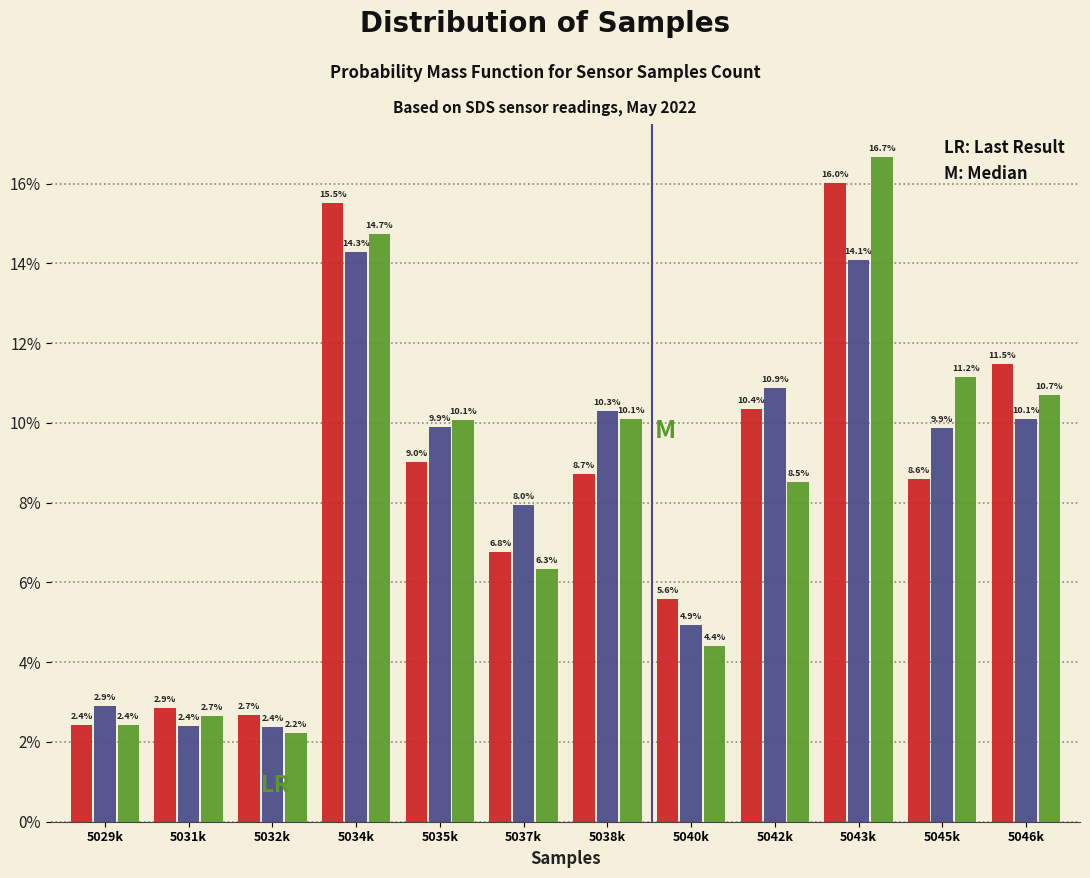

Are the bars grouped side by side (vs. stacked)?

Yes